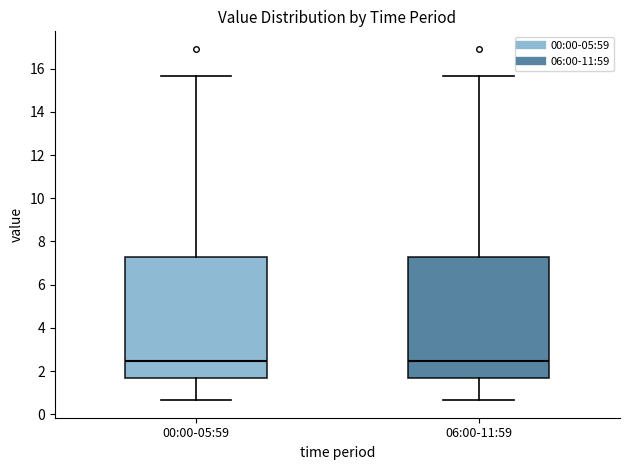

Reading left to right, read every box against the y-axis: the position of its median line, the range the box covers, and the ends of its whiskers. The values are not printed on the chart, so give them approximately, as read against the axis.

00:00-05:59: median 2.4, box 1.6 to 7.2, whiskers 0.6 to 15.6
06:00-11:59: median 2.4, box 1.6 to 7.2, whiskers 0.6 to 15.6